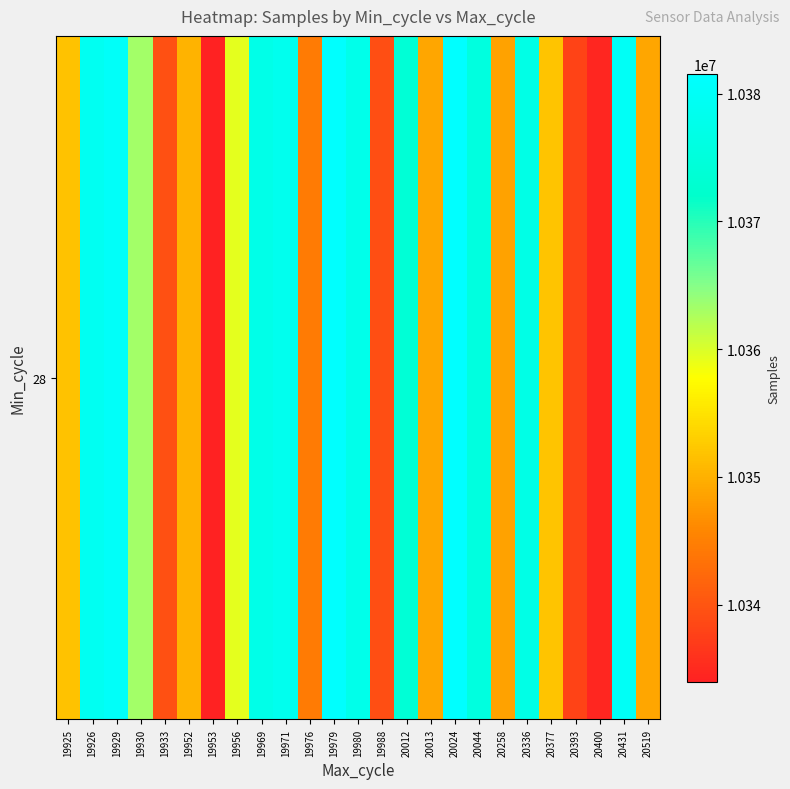

Reading left to right, transcribe all the data shown in this chart.

10351657	10379000	10380307	10363226	10339502	10350245	10333984	10359368	10377159	10378244	10344466	10381325	10377638	10339241	10373779	10348924	10381569	10375549	10348616	10376850	10351885	10338026	10334584	10379735	10348893